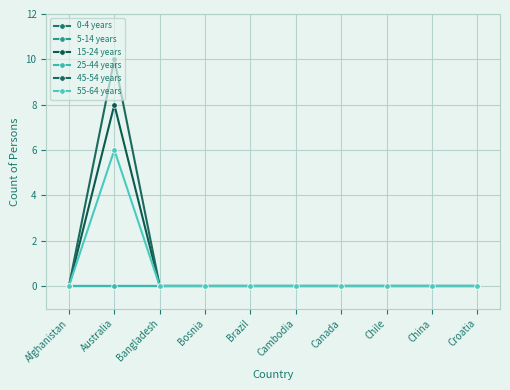

What is the label of the 10th point from the right?

Afghanistan